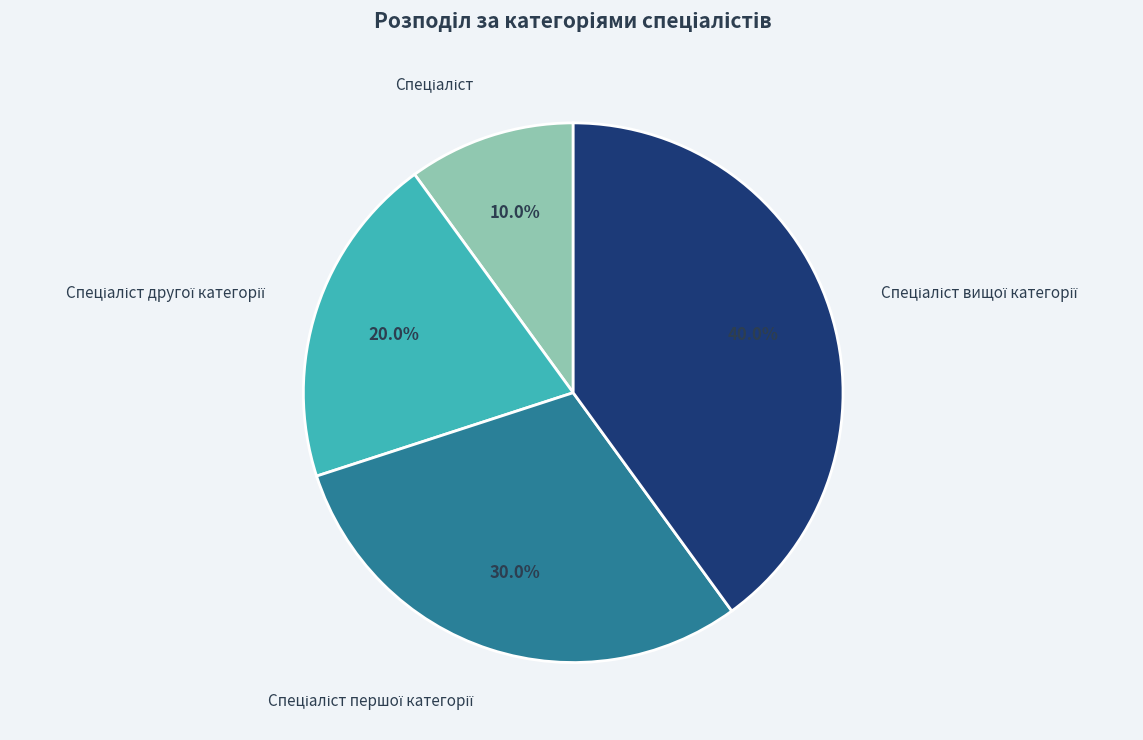

How many slices are in this pie chart?

4